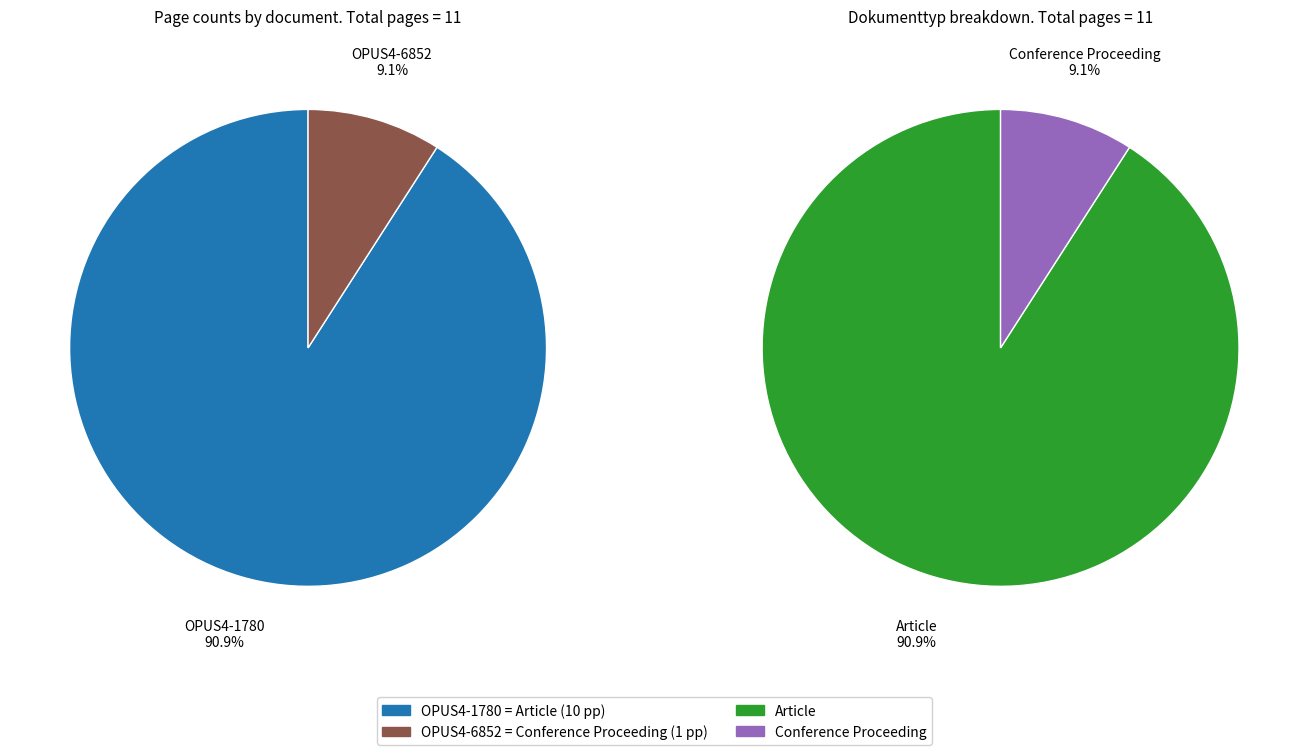

True or false: OPUS4-6852 accounts for 9% of the total.

True